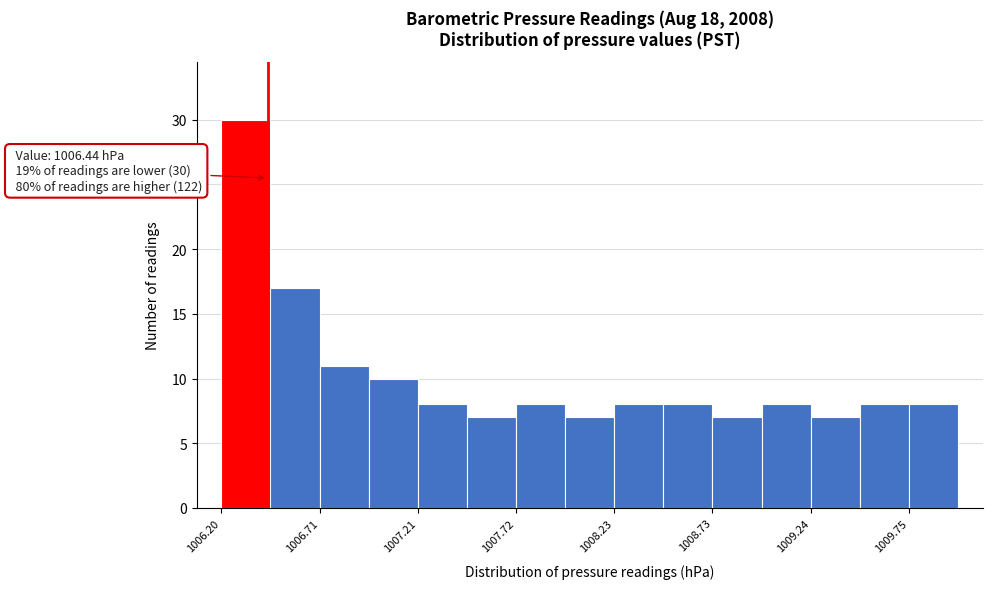

Around what value on the x-axis is the tallest bar? Give the approximate position of its centre, as read against the axis.

1006.3